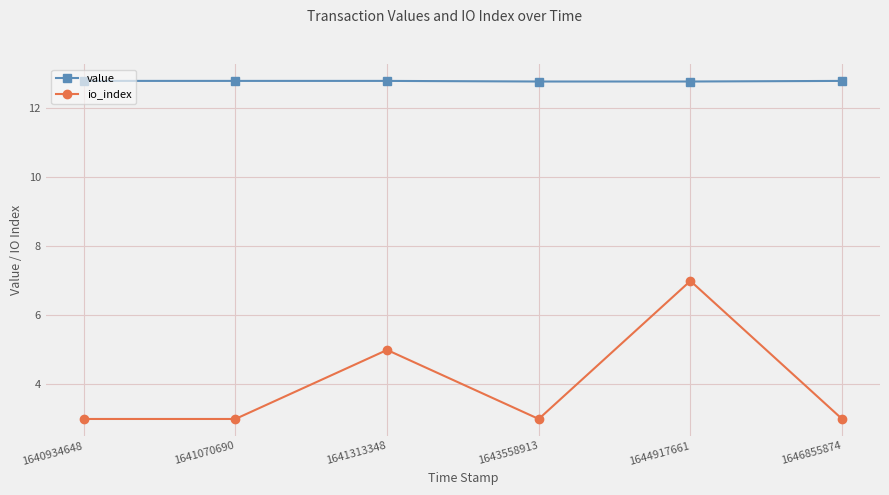

What is the spread (max minus min) of values at 1640934648?

9.8